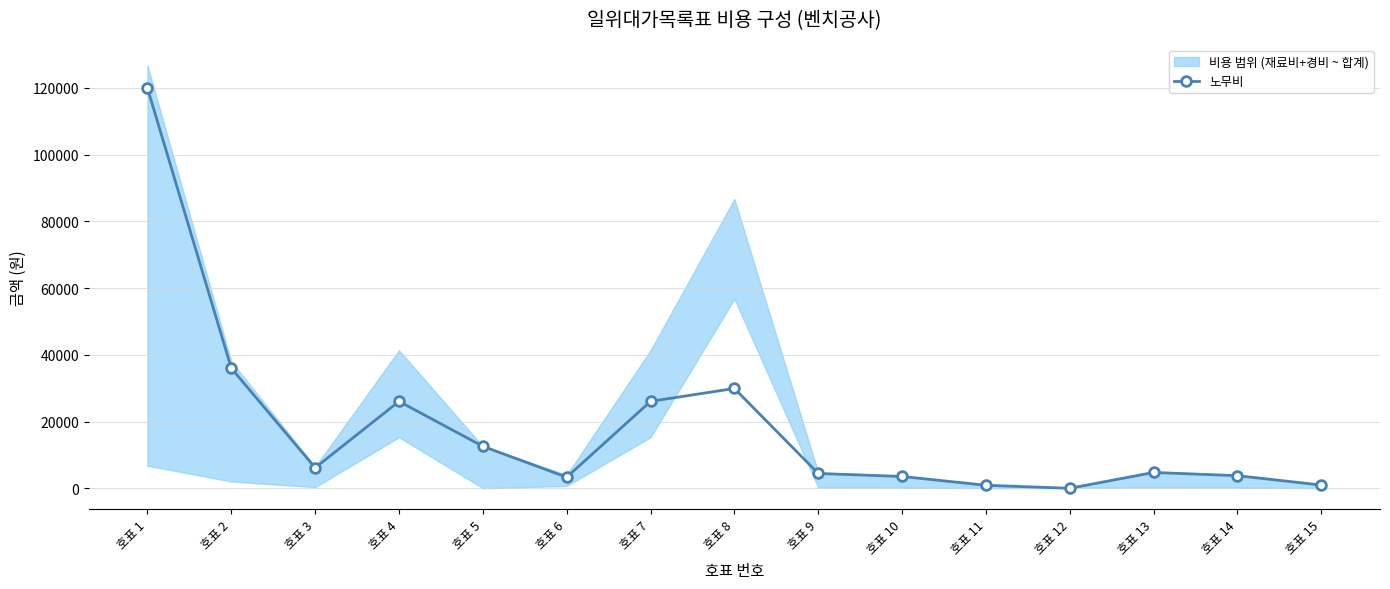

True or false: there are more than 0 points higher than both neighbors.

True